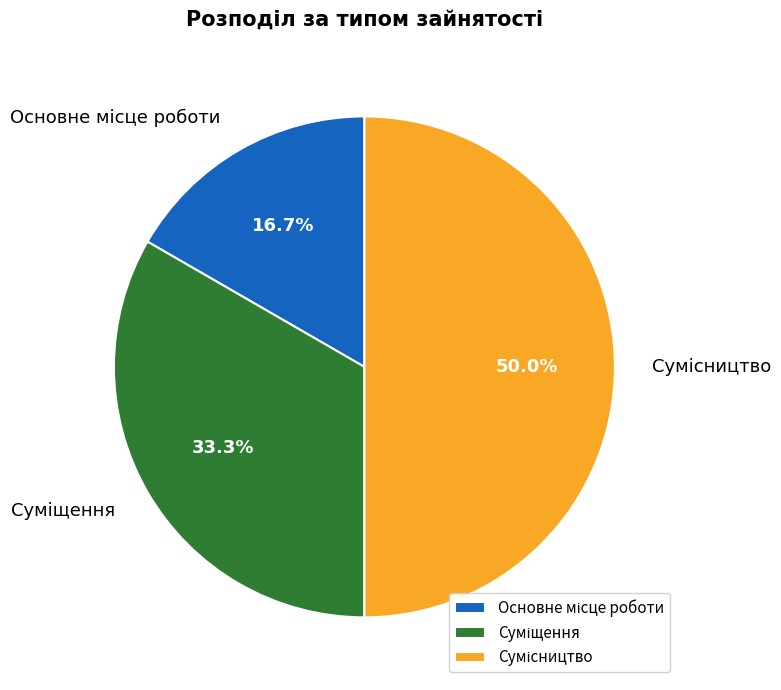

How many slices are in this pie chart?

3